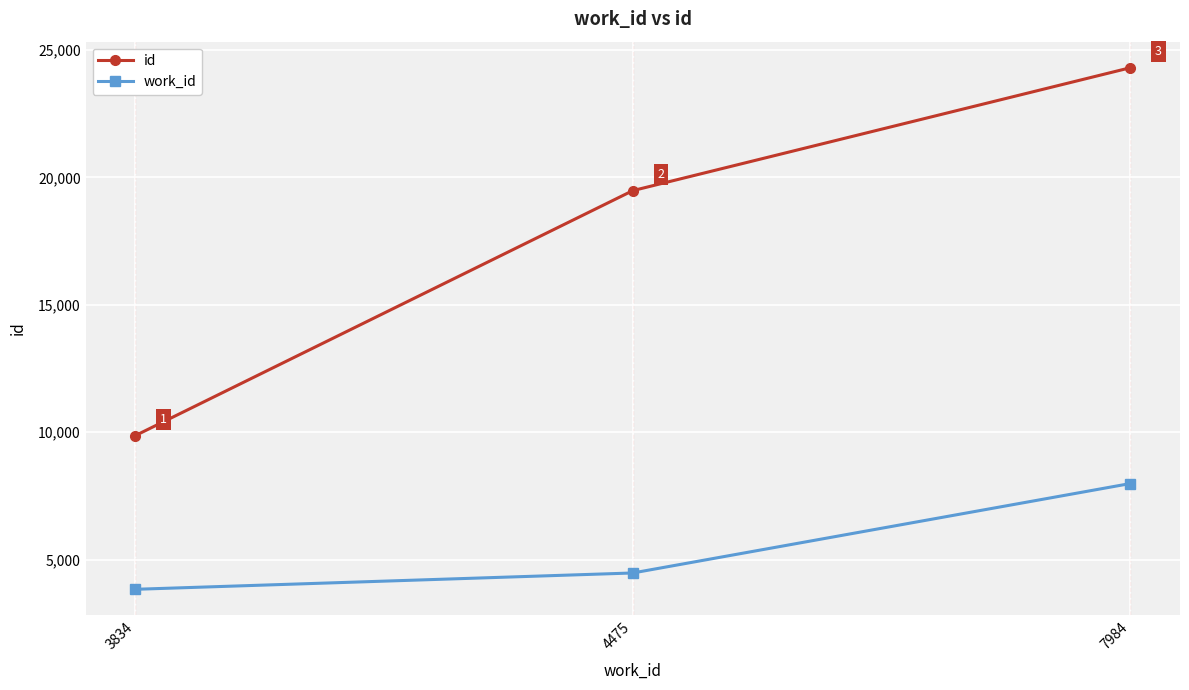

The value of work_id at 7984 is 7984. True or false?

True